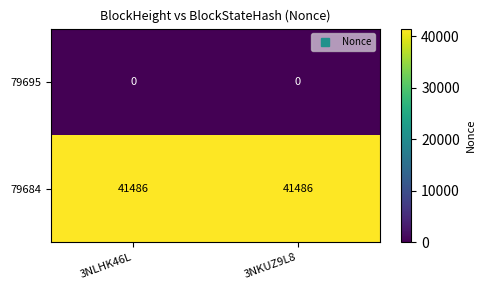

What is the spread (max minus min) of values at 3NLHK46L?

41486